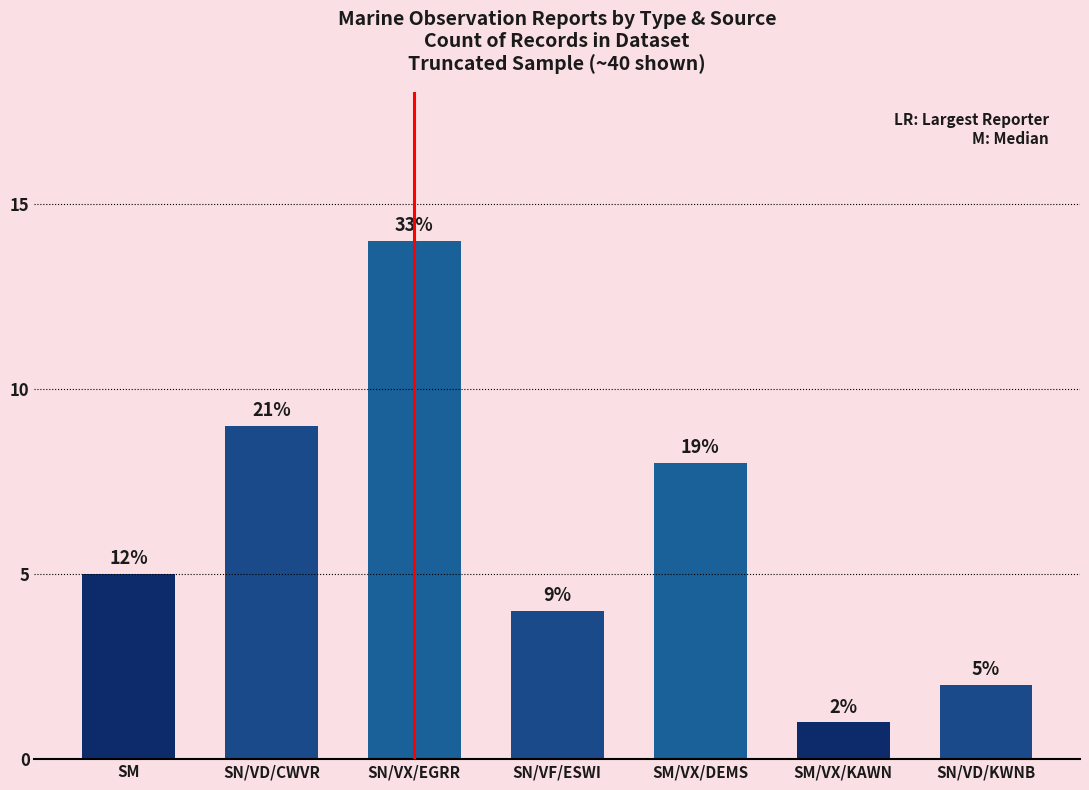

What is the label of the 4th bar from the right?

SN/VF/ESWI